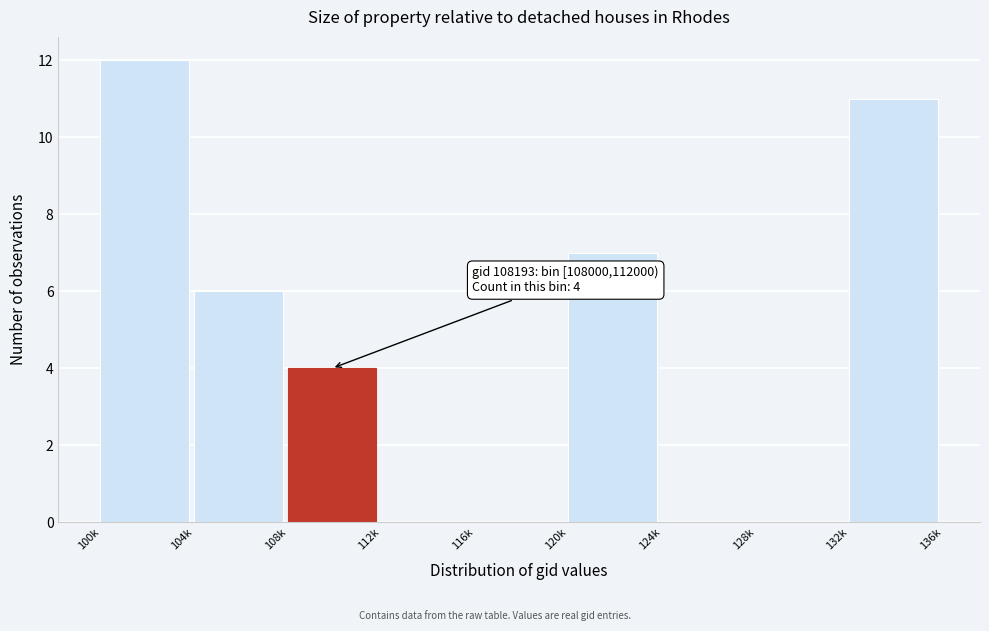

Reading left to right, extract all data points from this chart.

100k=12	104k=6	108k=4	112k=0	116k=0	120k=7	124k=0	128k=0	132k=11